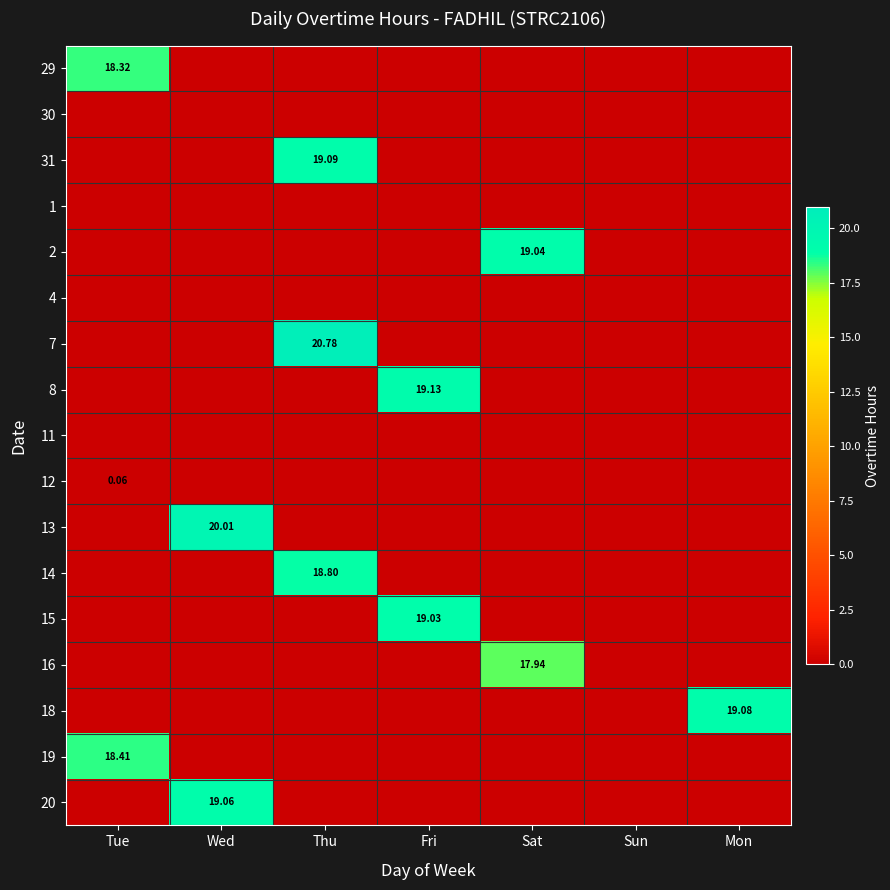

Which series has the widest spread of values?

7